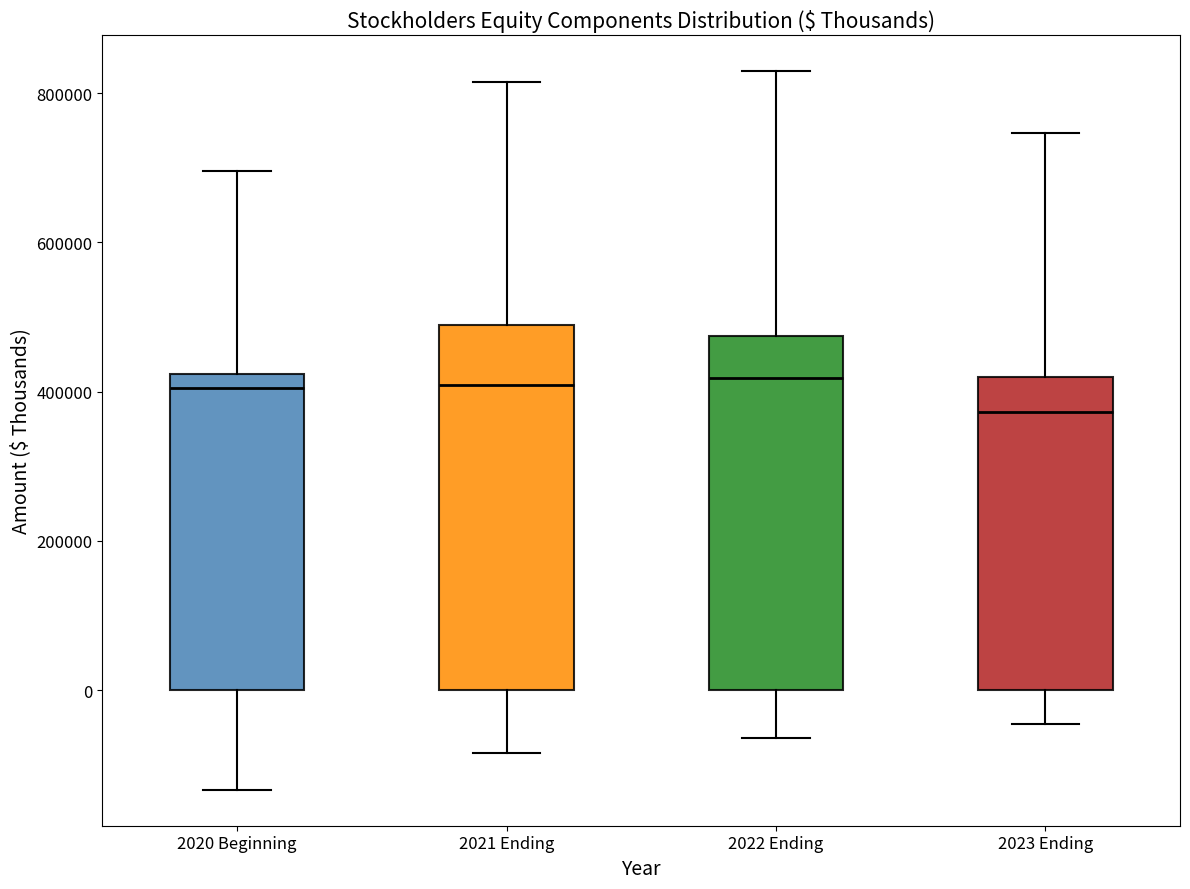

Which box's median line is the lowest?

2023 Ending